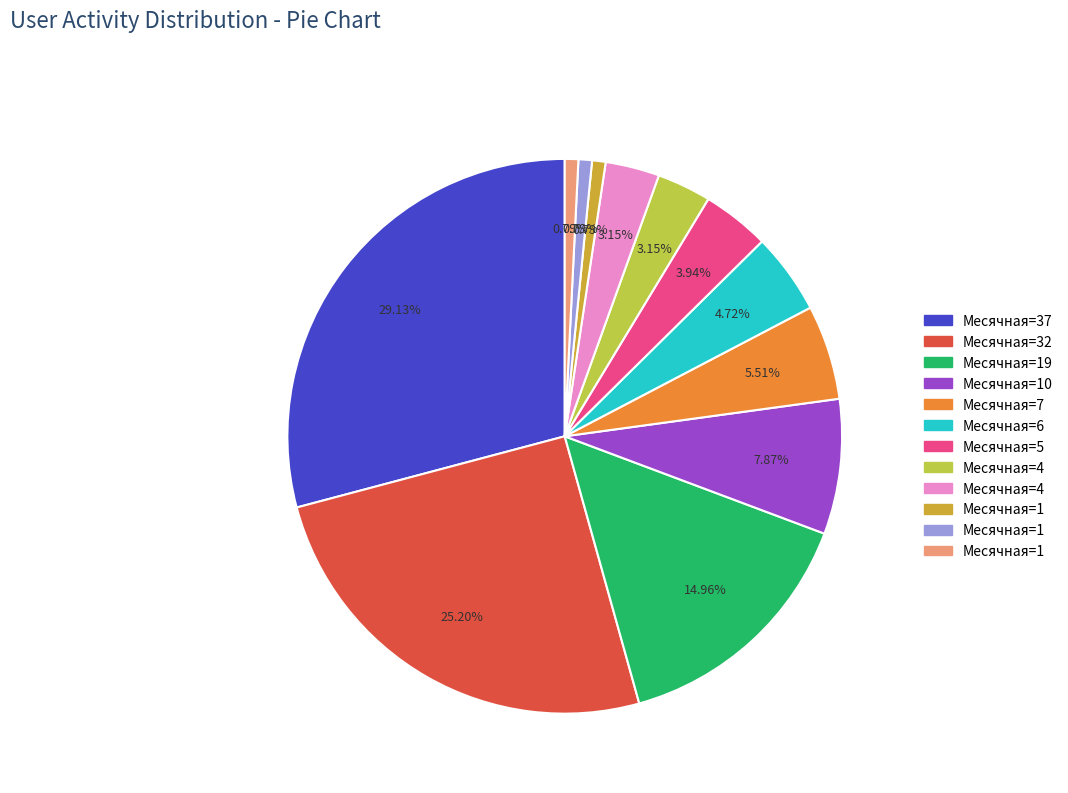

Is there a majority slice in this chart?

No